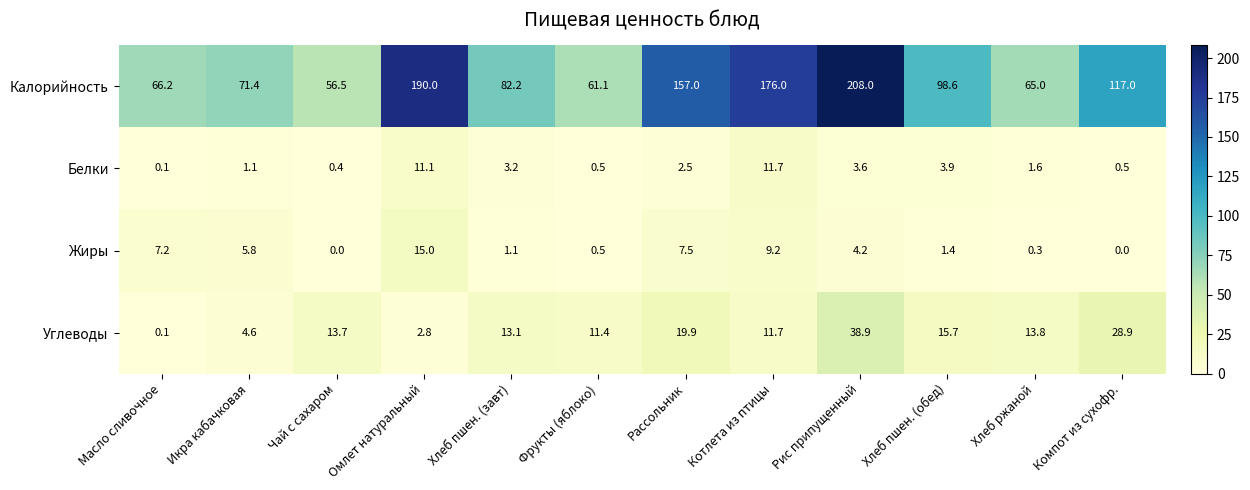

Between Фрукты (яблоко) and Хлеб ржаной, which series saw the biggest shift?

Калорийность